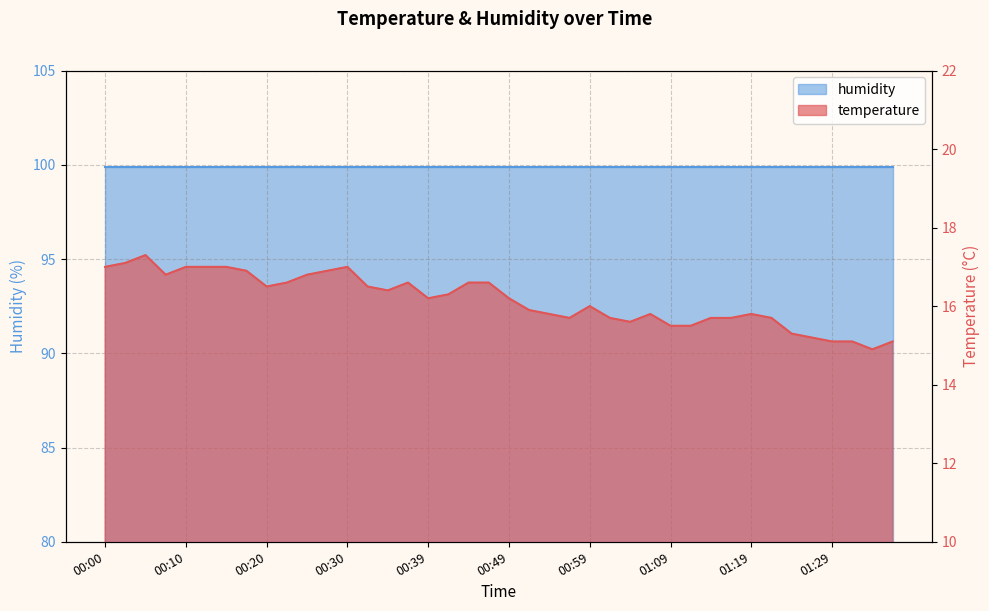

How many values are below 16?

18